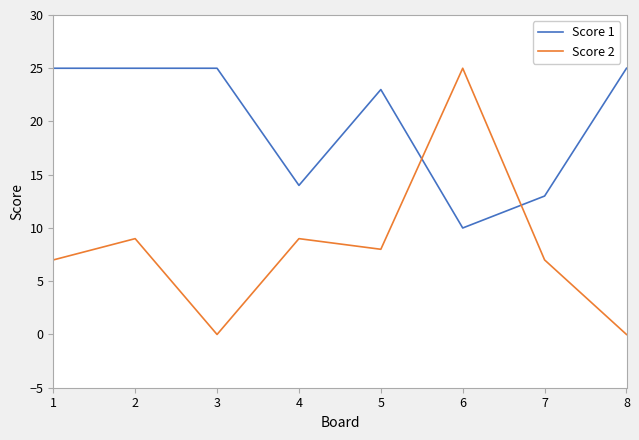

What is the maximum value for Score 2?

25